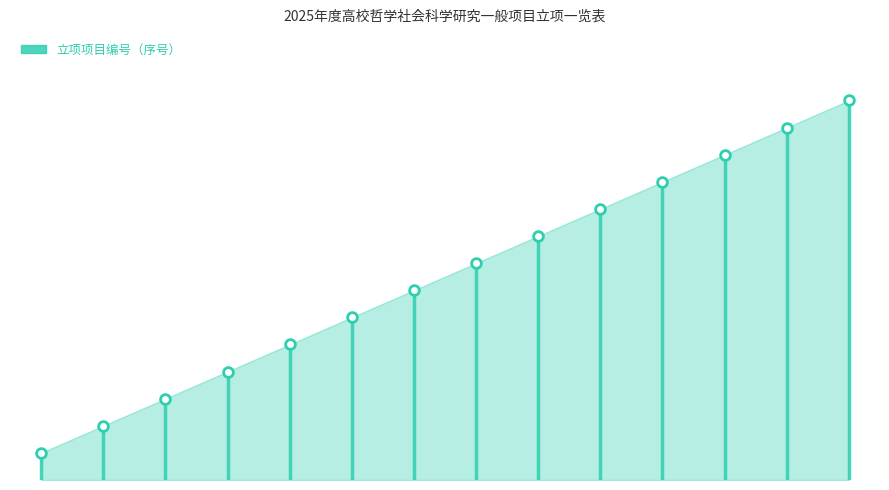

Reading right to left, list all the values displayed in this chart.

14	13	12	11	10	9	8	7	6	5	4	3	2	1